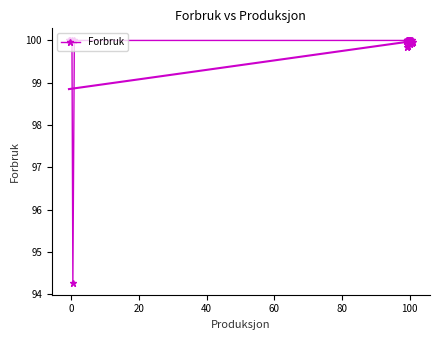

How many data points does each series have?

28